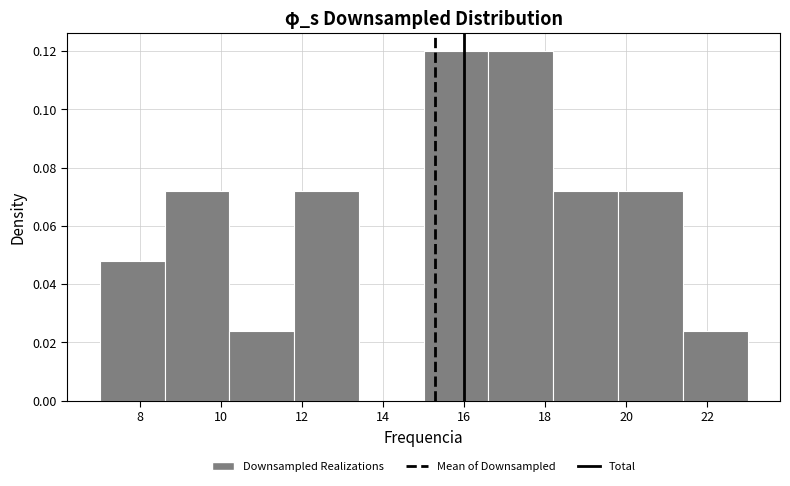

Reading left to right, transcribe this chart: for each bar, give the range it covers on the x-axis and its height. The values are not printed on the chart, so give them approximately, as read against the axis.

7.0 to 8.6: 0.048
8.6 to 10.2: 0.072
10.2 to 11.8: 0.024
11.8 to 13.4: 0.072
13.4 to 15.0: 0
15.0 to 16.6: 0.120
16.6 to 18.2: 0.120
18.2 to 19.8: 0.072
19.8 to 21.4: 0.072
21.4 to 23.0: 0.024